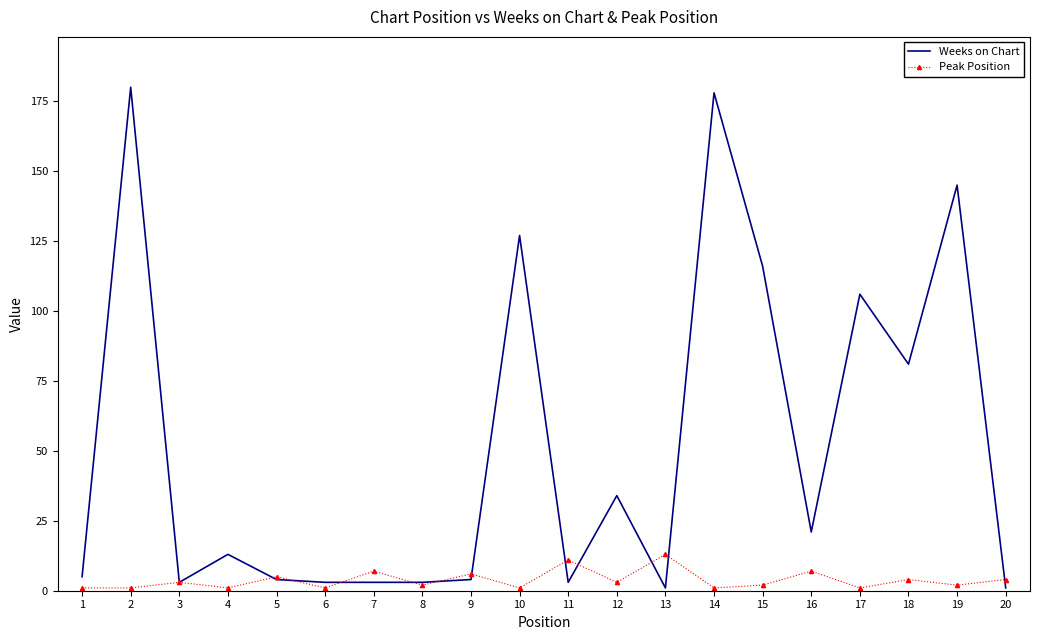

What is the sum of all Weeks on Chart values?

1031